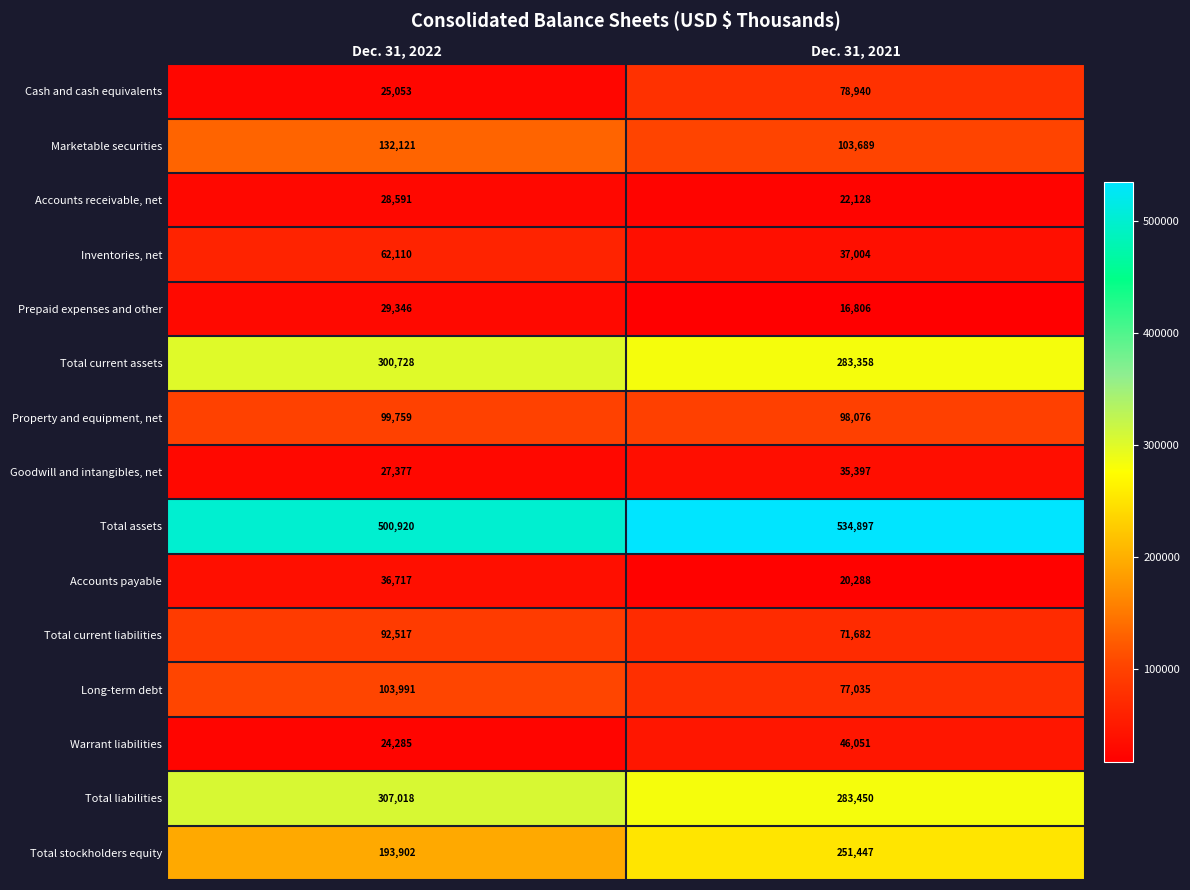

At which category is the sum across all series the highest?

Dec. 31, 2022